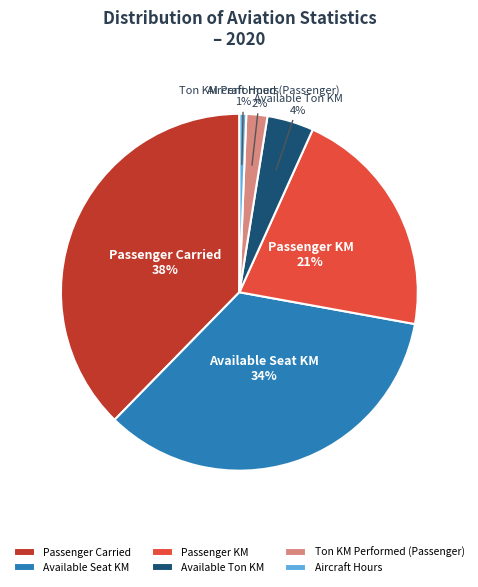

Is the sum of Passenger KM and Aircraft Hours greater than half?

No